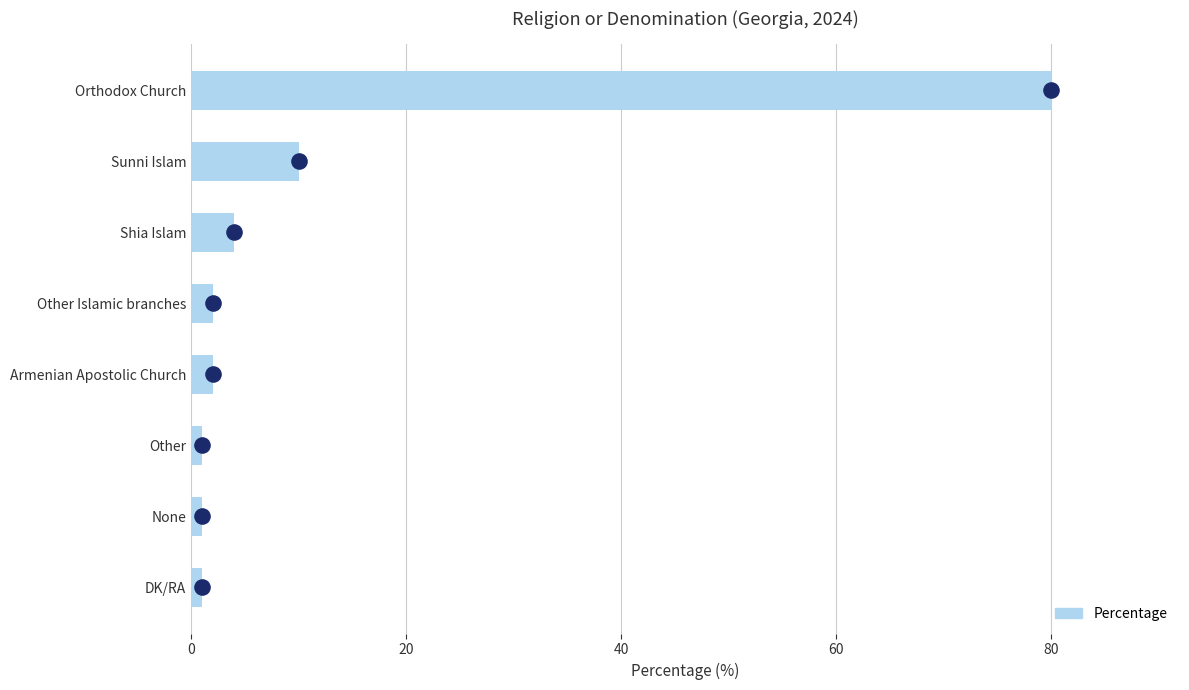

What is the change in value from Orthodox Church to Other Islamic branches?

-78